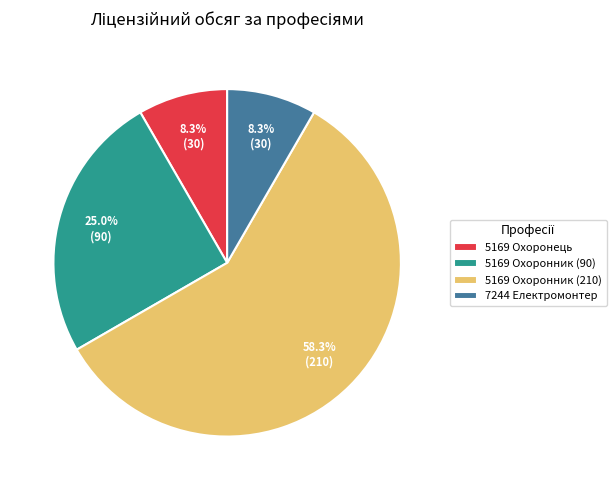

What is the ratio of the value at 5169 Охоронник (210) to the value at 7244 Електромонтер?

7.0